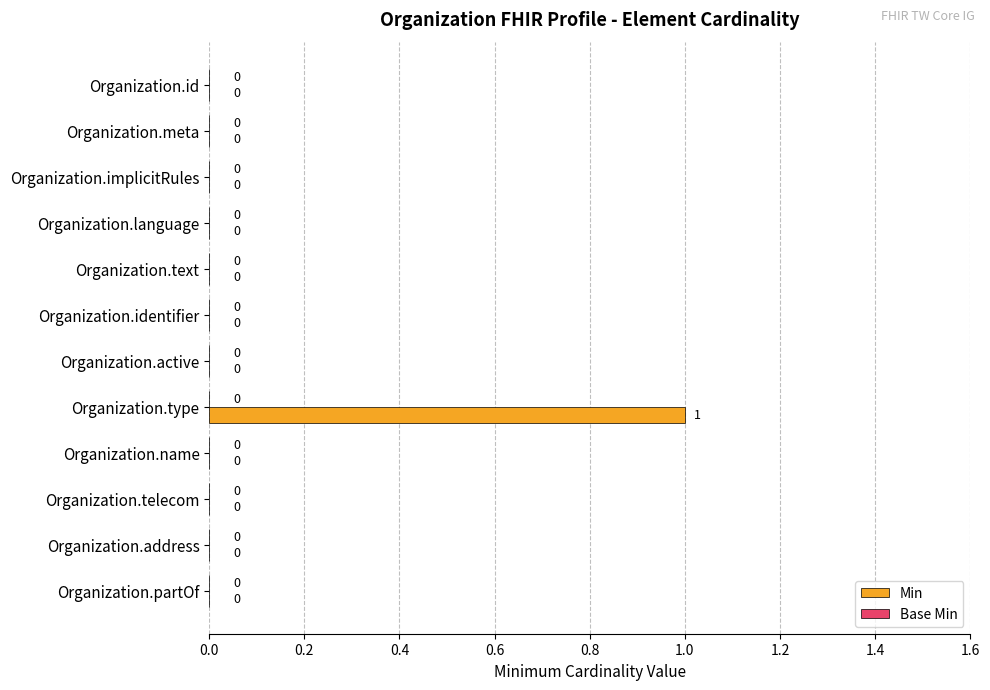

What is the greatest value displayed?

1